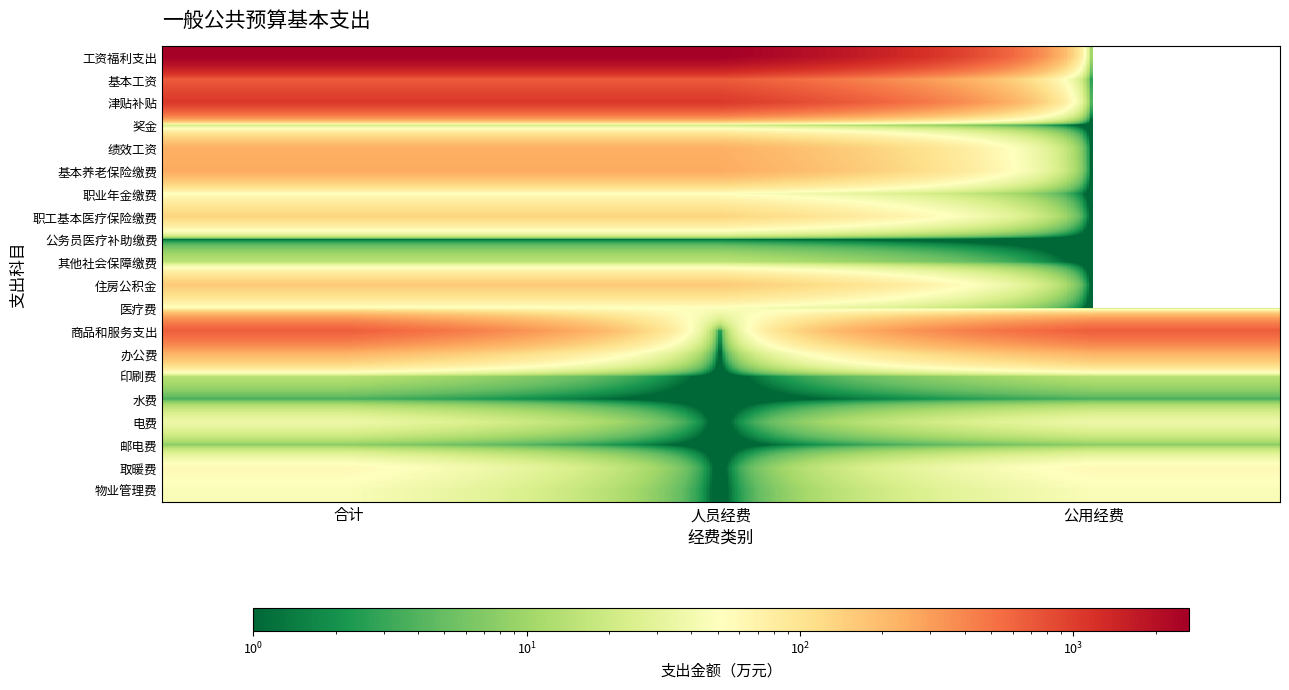

Reading left to right, transcribe all the data shown in this chart.

工资福利支出: 合计=2649.9	人员经费=2649.9	公用经费=0.0
基本工资: 合计=675.5	人员经费=675.5	公用经费=0.0
津贴补贴: 合计=1065.1	人员经费=1065.1	公用经费=0.0
奖金: 合计=16.6	人员经费=16.6	公用经费=0.0
绩效工资: 合计=233.0	人员经费=233.0	公用经费=0.0
基本养老保险缴费: 合计=251.8	人员经费=251.8	公用经费=0.0
职业年金缴费: 合计=50.0	人员经费=50.0	公用经费=0.0
职工基本医疗保险缴费: 合计=134.1	人员经费=134.1	公用经费=0.0
公务员医疗补助缴费: 合计=1.0	人员经费=1.0	公用经费=0.0
其他社会保障缴费: 合计=14.9	人员经费=14.9	公用经费=0.0
住房公积金: 合计=159.0	人员经费=159.0	公用经费=0.0
医疗费: 合计=48.9	人员经费=48.9	公用经费=0.0
商品和服务支出: 合计=654.5	人员经费=0.0	公用经费=654.5
办公费: 合计=222.0	人员经费=0.0	公用经费=222.0
印刷费: 合计=14.0	人员经费=0.0	公用经费=14.0
水费: 合计=3.5	人员经费=0.0	公用经费=3.5
电费: 合计=37.0	人员经费=0.0	公用经费=37.0
邮电费: 合计=7.5	人员经费=0.0	公用经费=7.5
取暖费: 合计=60.0	人员经费=0.0	公用经费=60.0
物业管理费: 合计=46.0	人员经费=0.0	公用经费=46.0